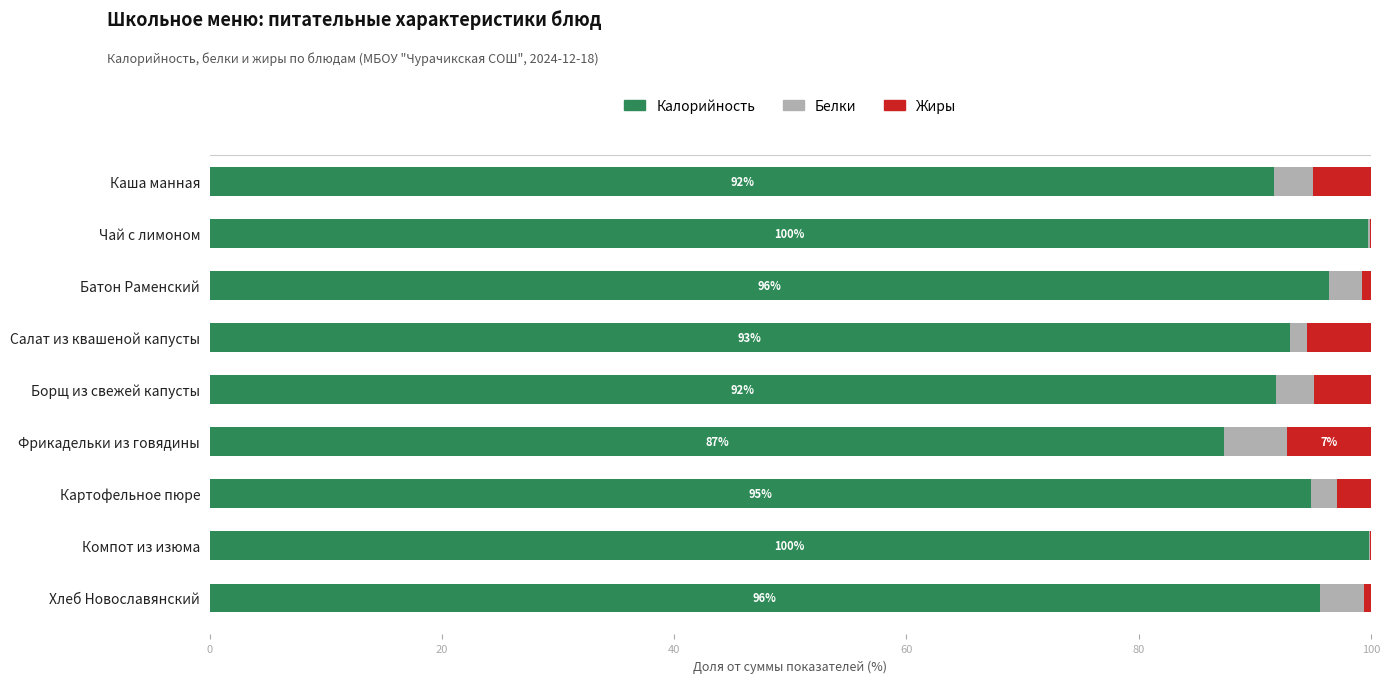

What is the sum of all Калорийность values?

850.3